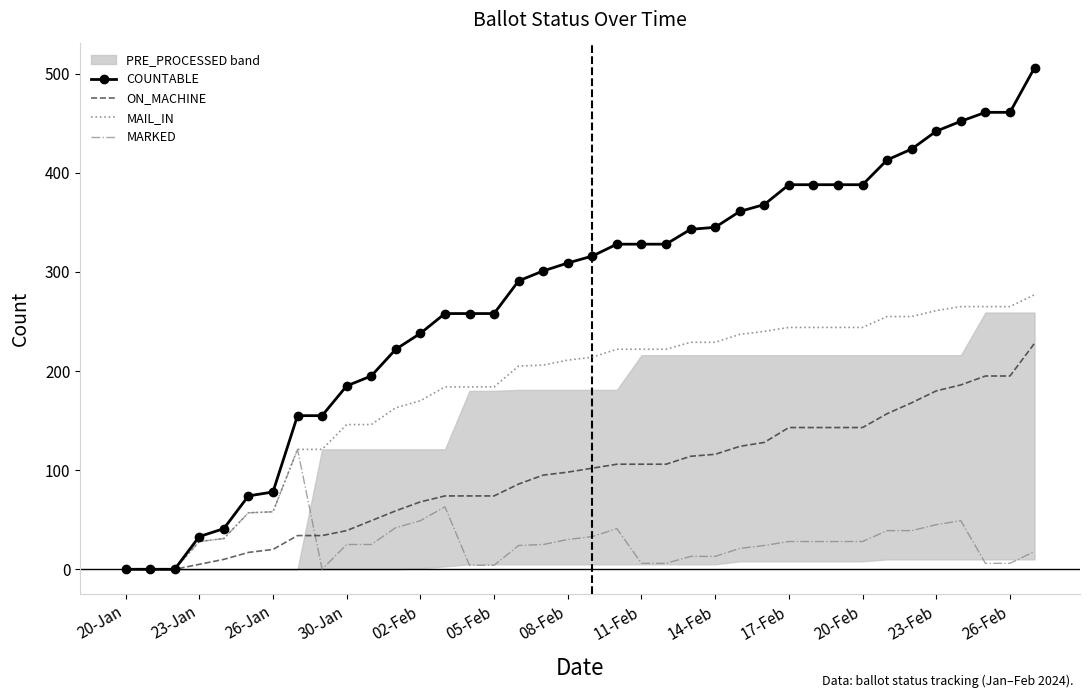

Is it true that MAIL_IN equals 0 at 20-Jan?

True